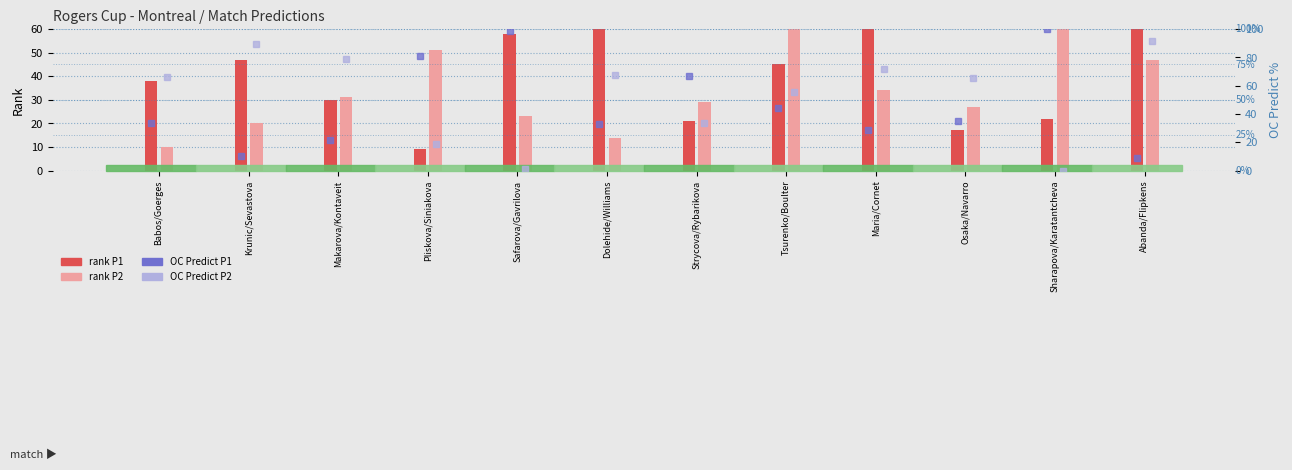

The OC Predict P1 series shows 34.8 at Osaka/Navarro. True or false?

True